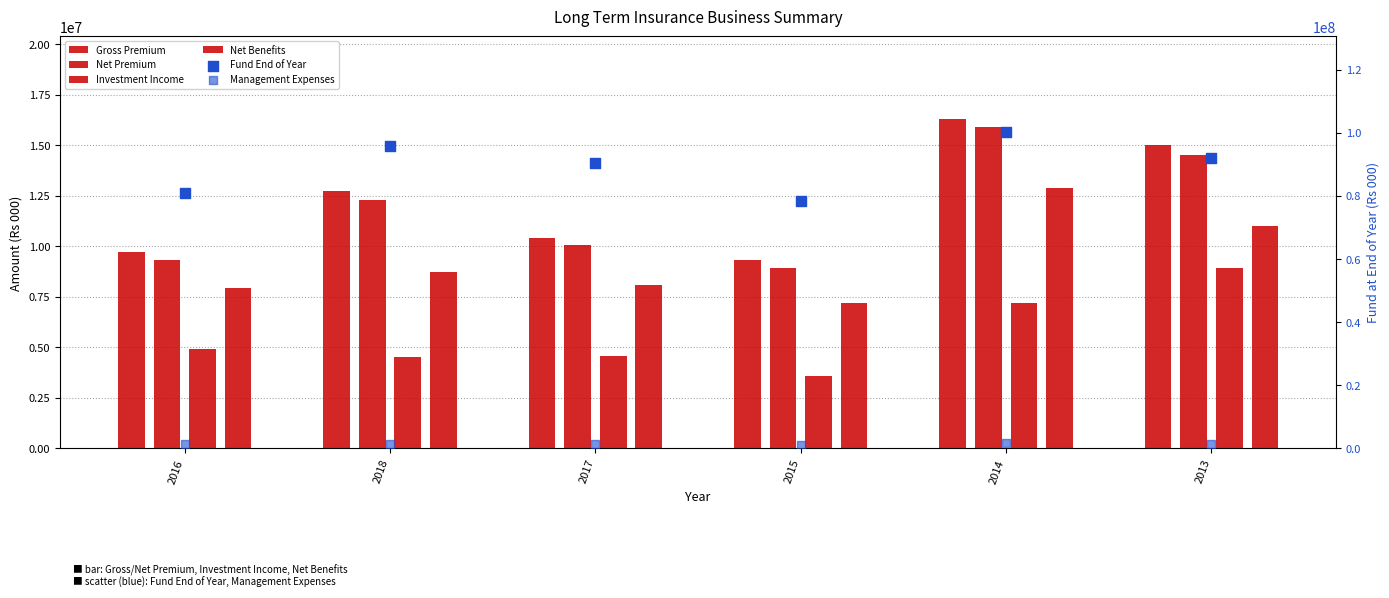

Which series has the largest Y range (max minus min)?

Fund End of Year